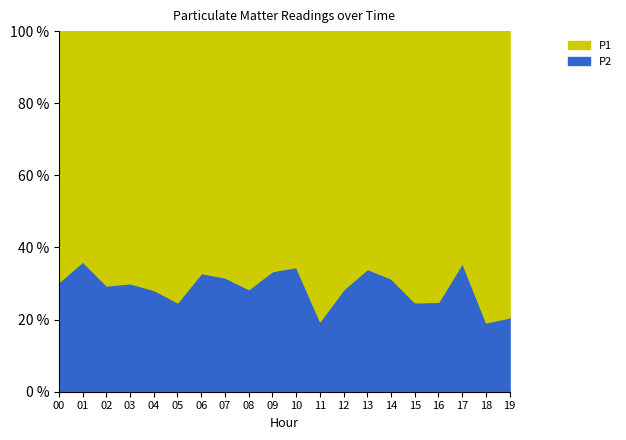

What is the difference between the P2 values at 03 and 15?

5.3